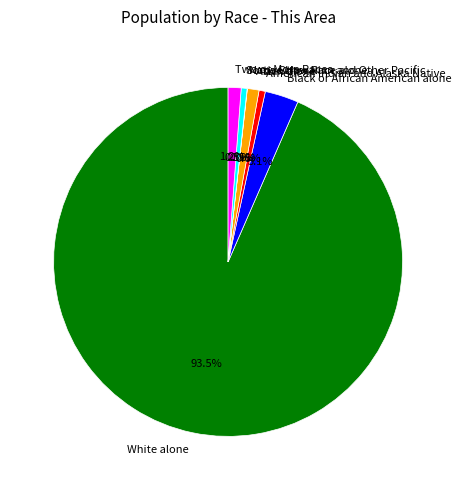

Which category has the biggest portion of the pie?

White alone